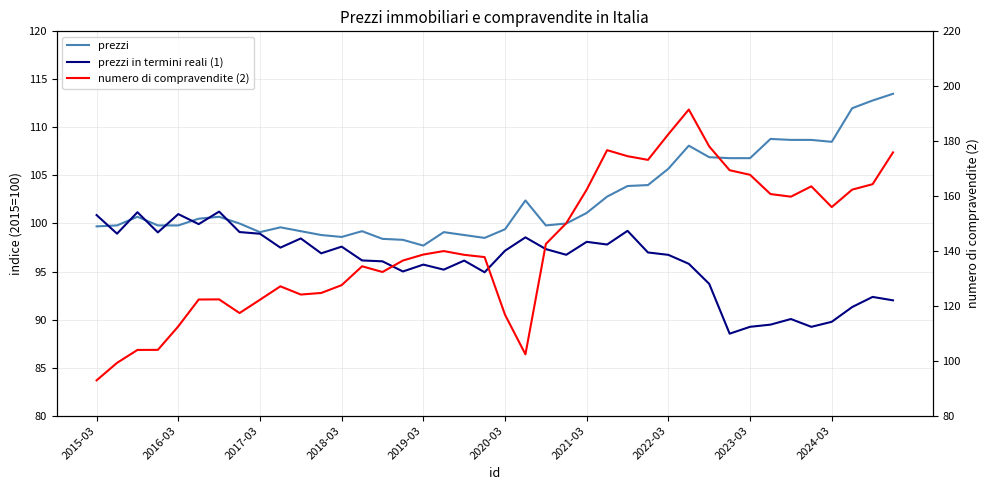

Does the chart have visible grid lines?

Yes